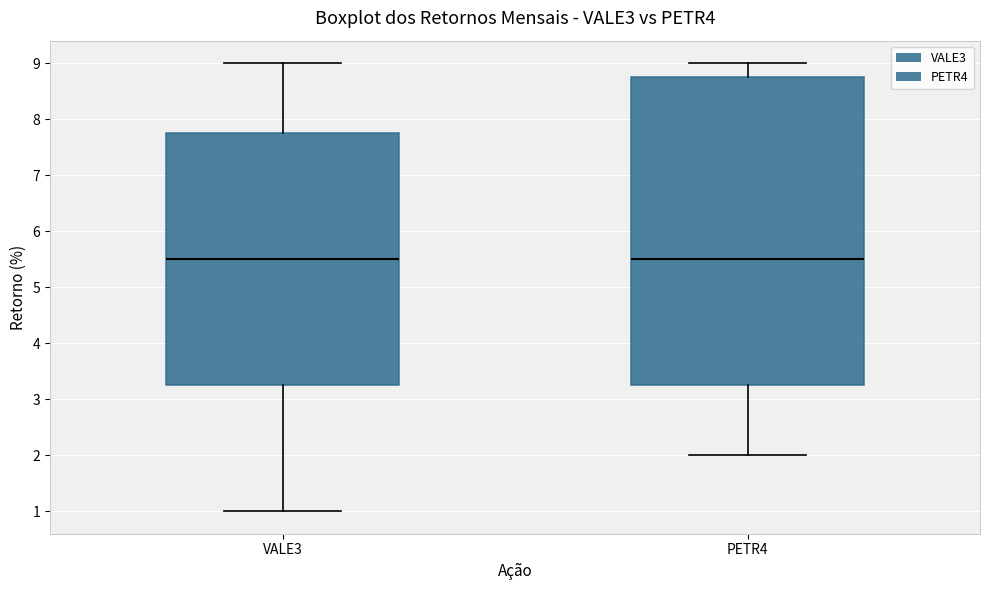

Comparing the boxes themselves (not the whiskers), which one is the tallest?

PETR4